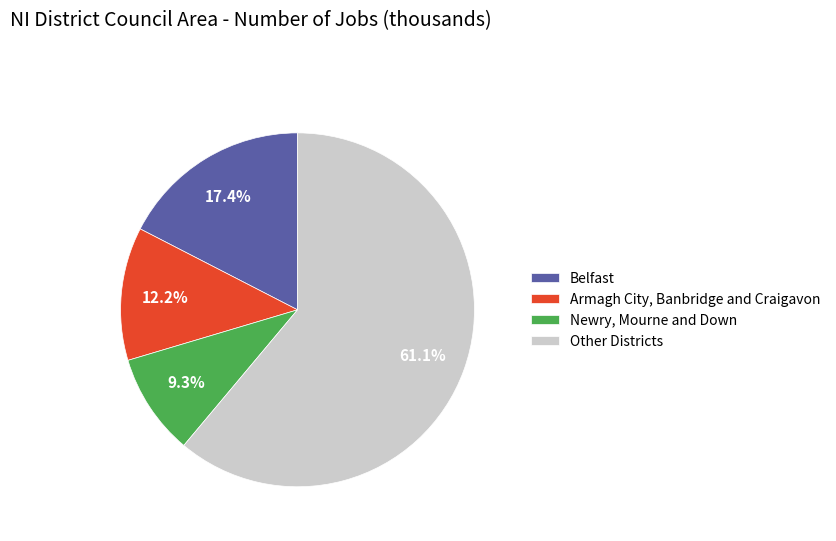

Does Belfast account for over 50% of the chart?

No